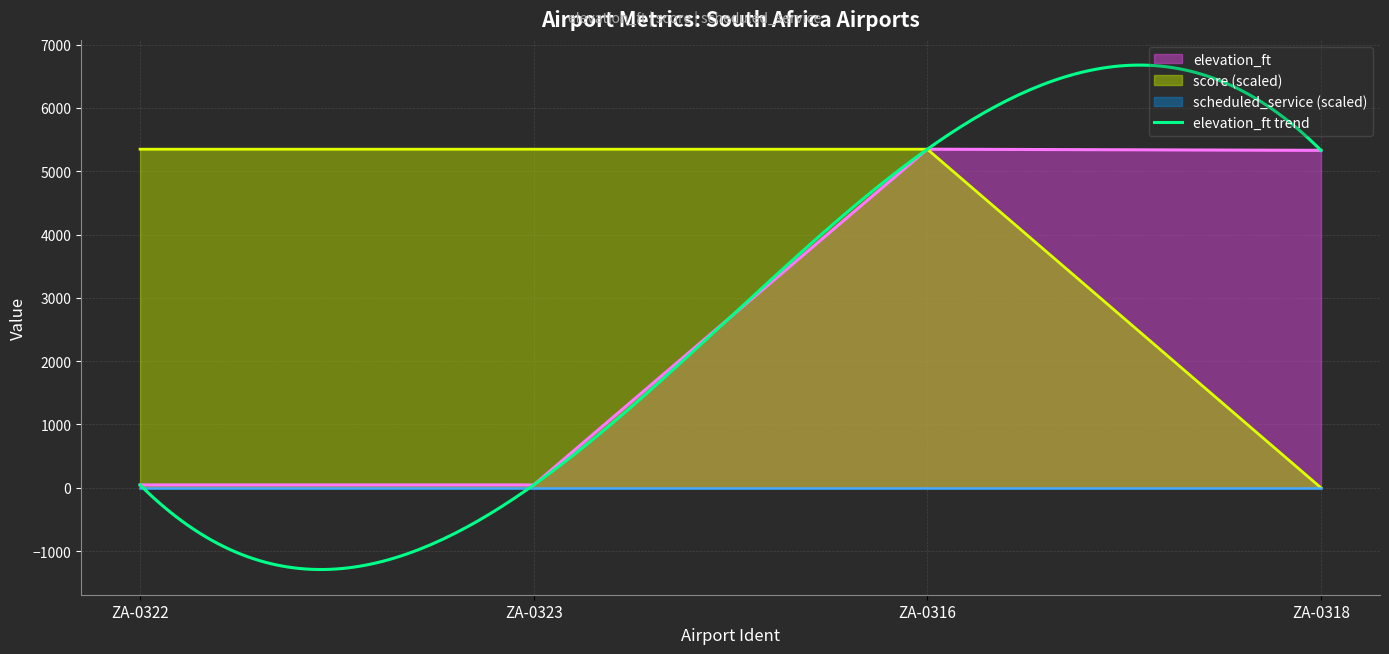

True or false: elevation_ft and score cross at least once.

False